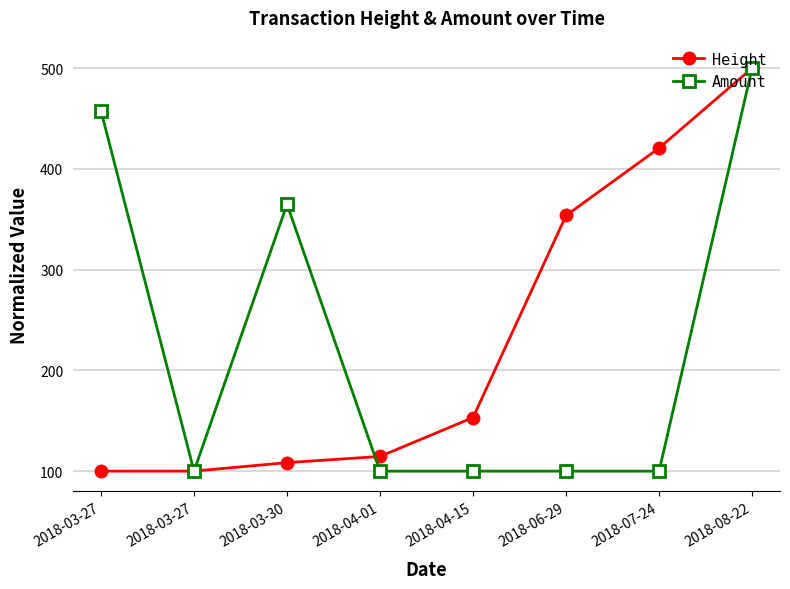

How many categories are shown in the chart?

8